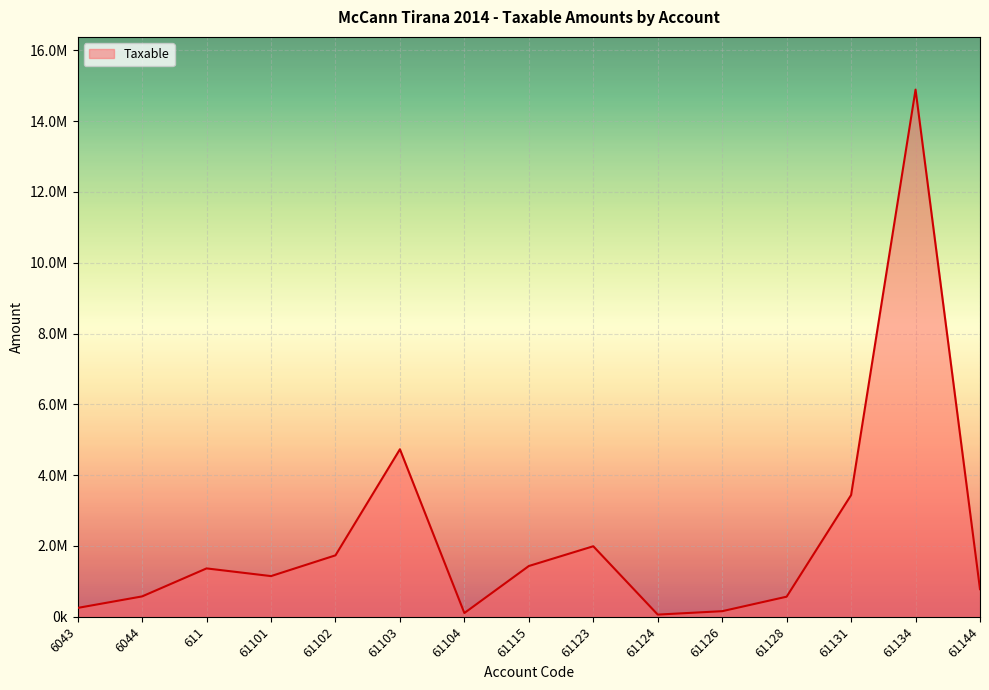

At which category does the data reach its first local valley?

61101